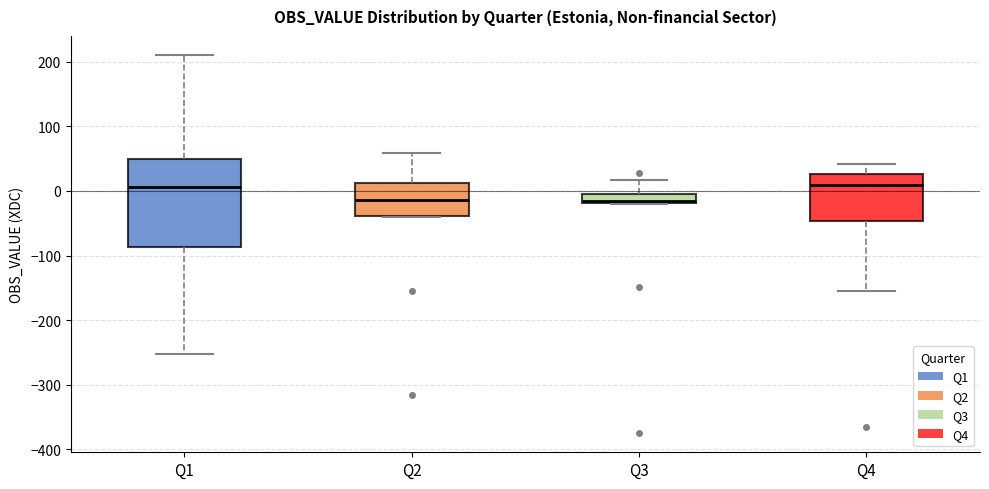

Comparing the boxes themselves (not the whiskers), which one is the tallest?

Q1